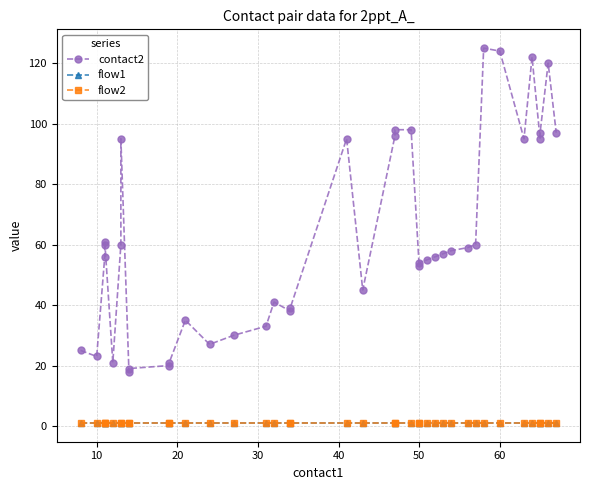

Is the value of flow2 at 21 greater than the value of flow1 at 36?

No